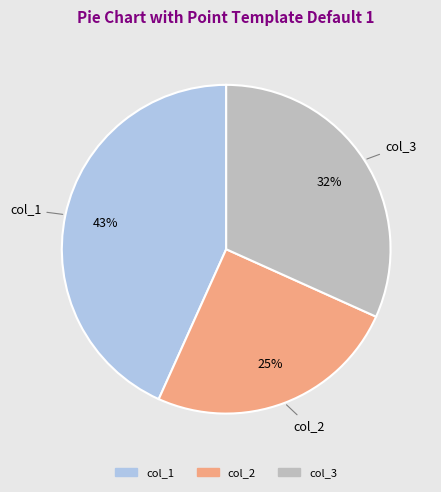

To the nearest percent, what is the difference between the largest and smallest slice percentages?

18%